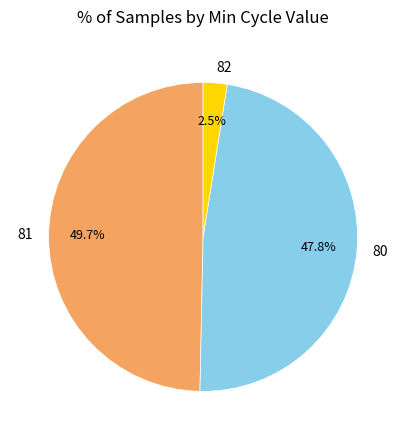

Between 81 and 82, which is larger?

81